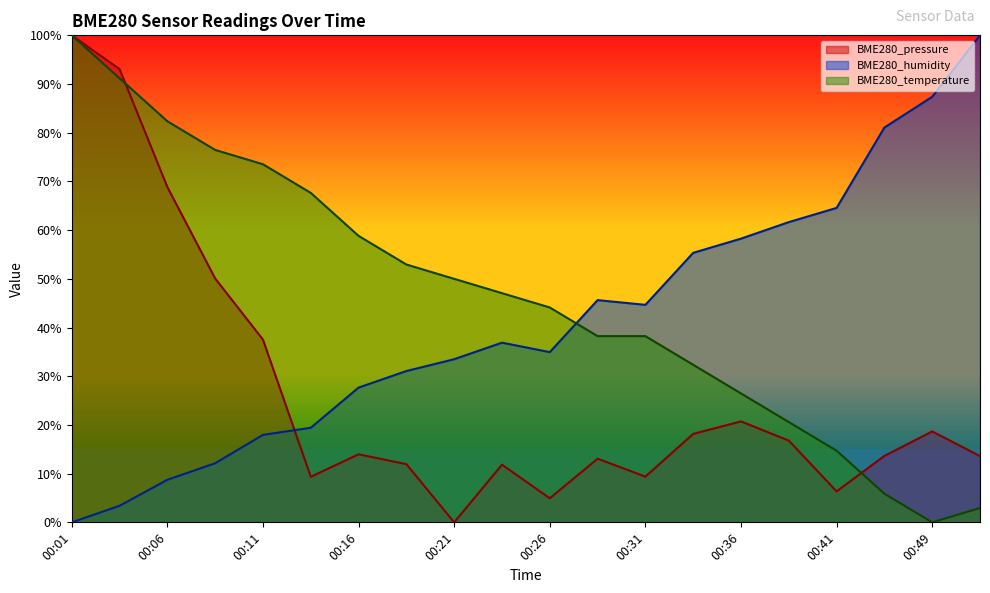

What is the difference between the second highest and second lowest values in the BME280_temperature series?

88.2